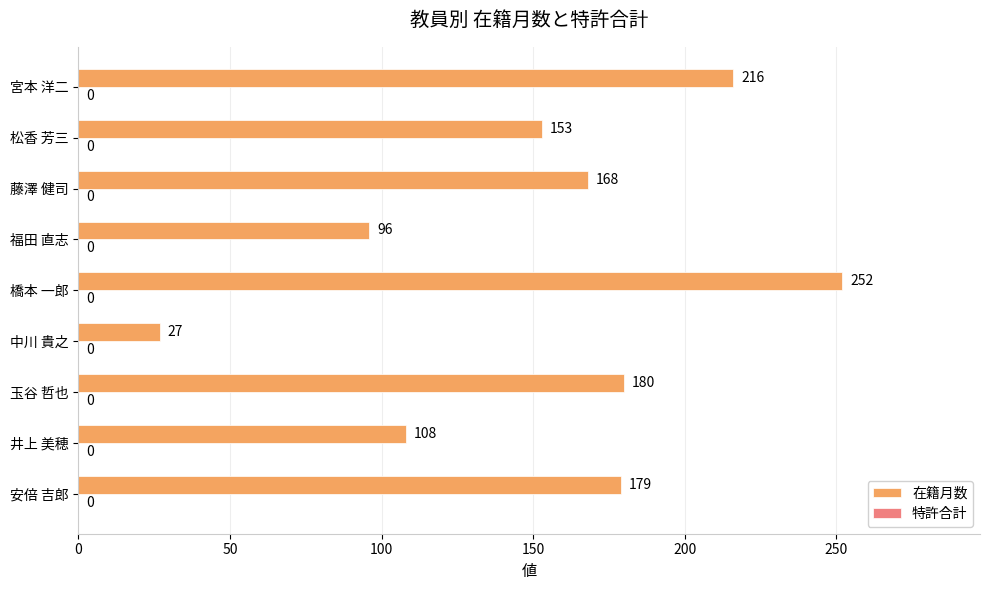

True or false: the data shows 252 at 橋本 一郎.

True